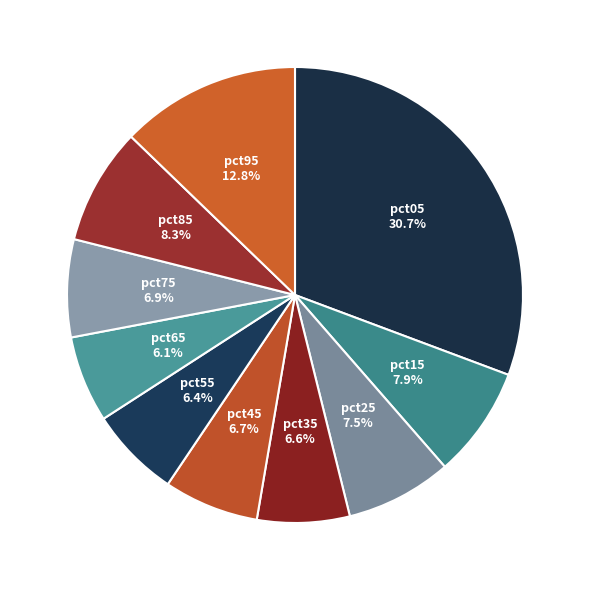

To the nearest percent, what is the average slice percentage?

10%